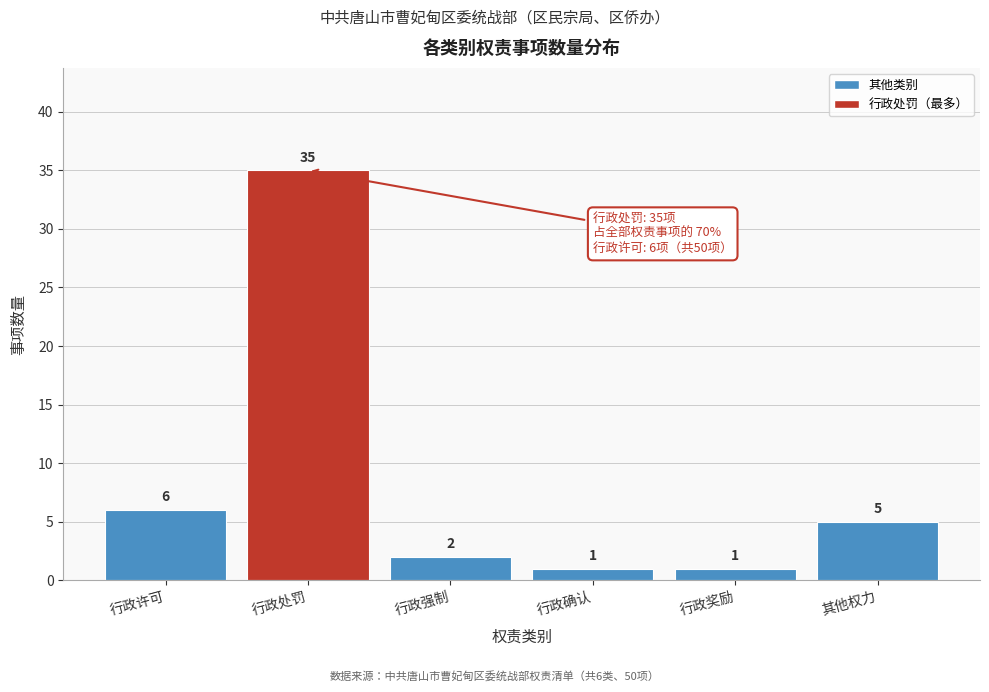

Reading left to right, what are all the values shown in this chart?

6	35	2	1	1	5